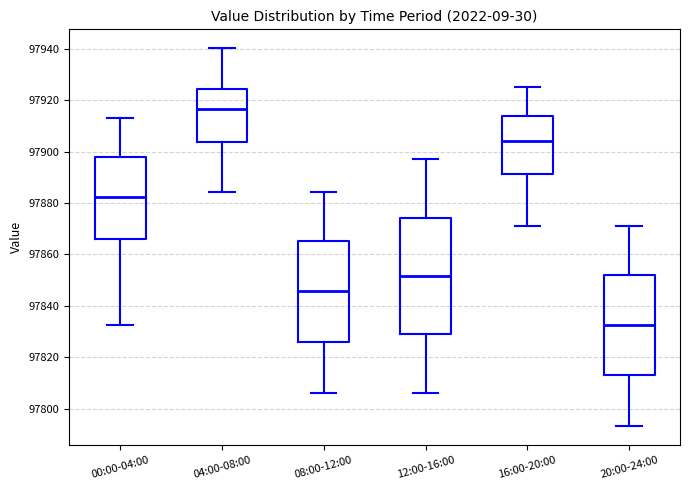

Where is the lower edge of the box for 08:00-12:00 on the y-axis? The values are not printed on the chart, so give them approximately, as read against the axis.

97826